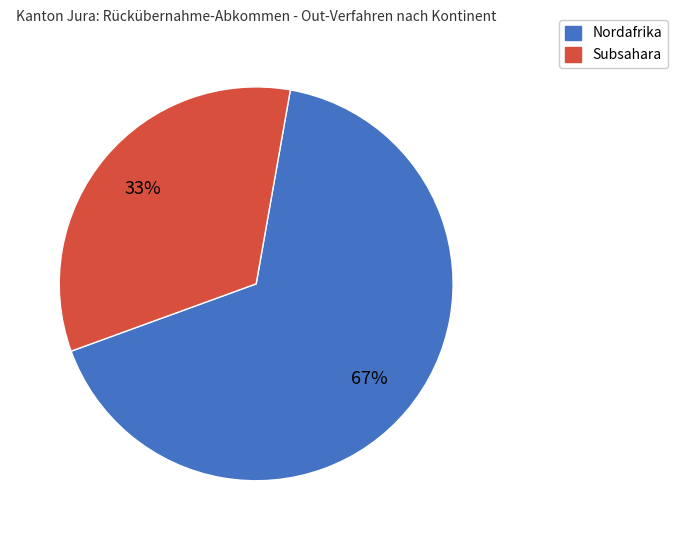

Is the sum of Nordafrika and Subsahara greater than half?

Yes